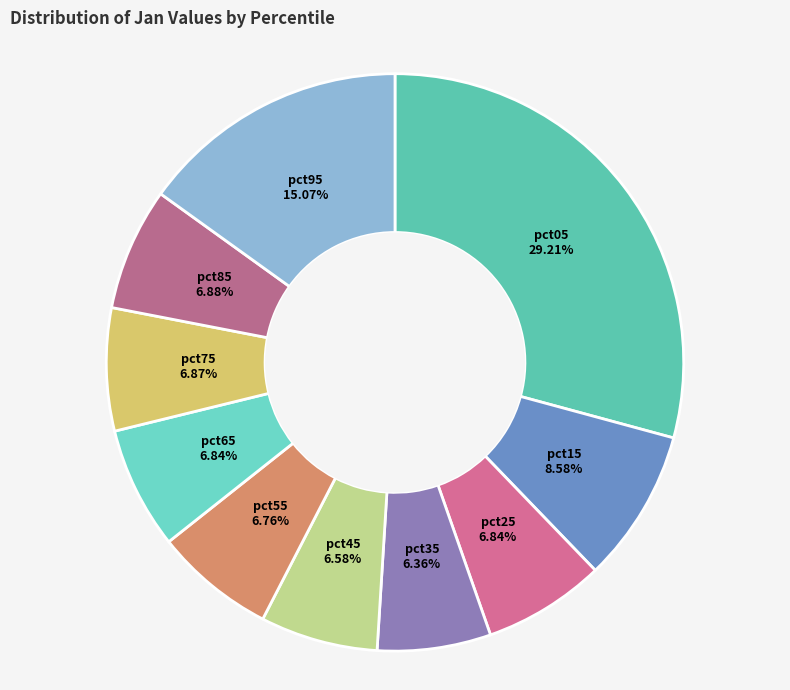

To the nearest percent, what portion does pct45 represent?

7%